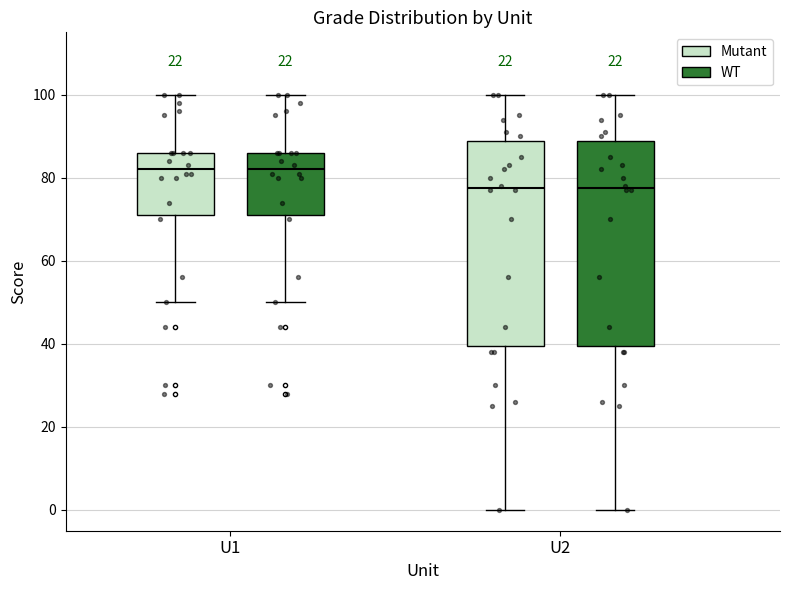

Reading left to right, transcribe this box plot: for each box, give where its median line is, the range the box spans, and where its two whiskers end, as read against the y-axis. The values are not printed on the chart, so give them approximately, as read against the axis.

U1 (Mutant): median 82, box 72 to 86, whiskers 50 to 100
U1 (WT): median 82, box 72 to 86, whiskers 50 to 100
U2 (Mutant): median 78, box 40 to 88, whiskers 0 to 100
U2 (WT): median 78, box 40 to 88, whiskers 0 to 100